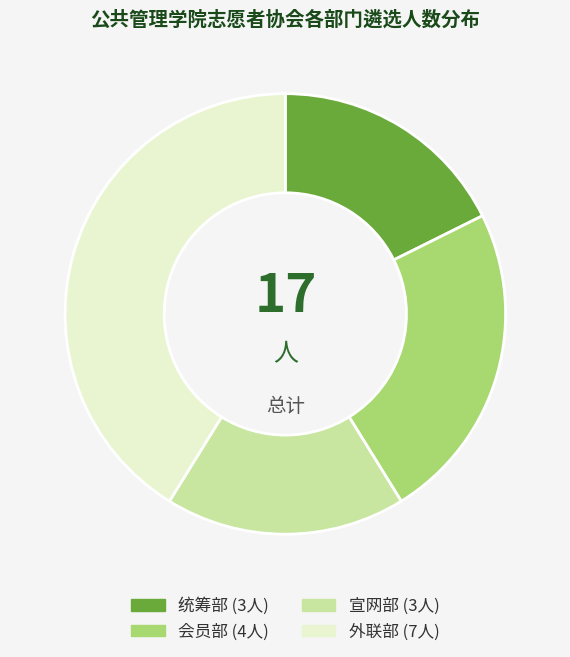

How many slices are in this pie chart?

4